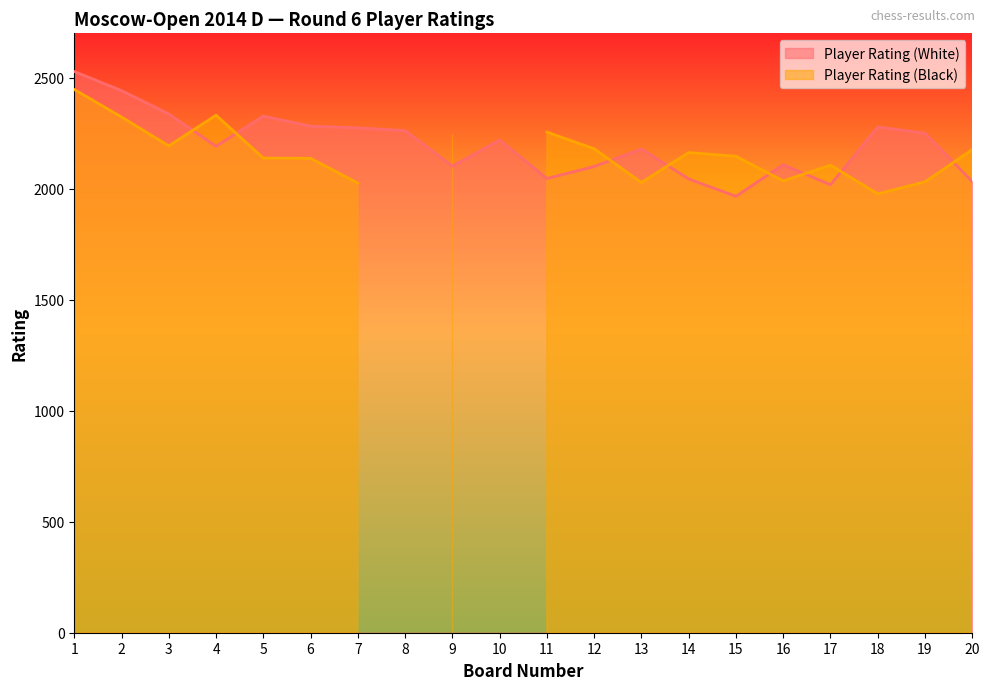

What is the value of the 7th point from the left?

2274